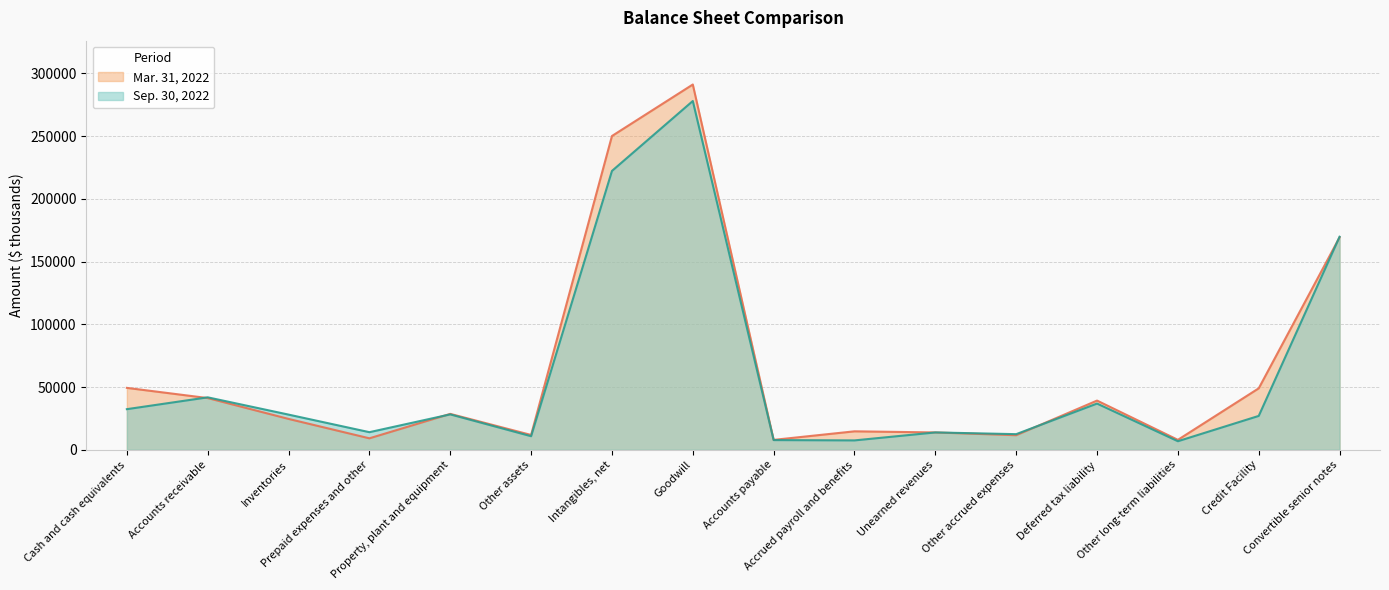

At which category does Sep. 30, 2022 reach its first local peak?

Accounts receivable